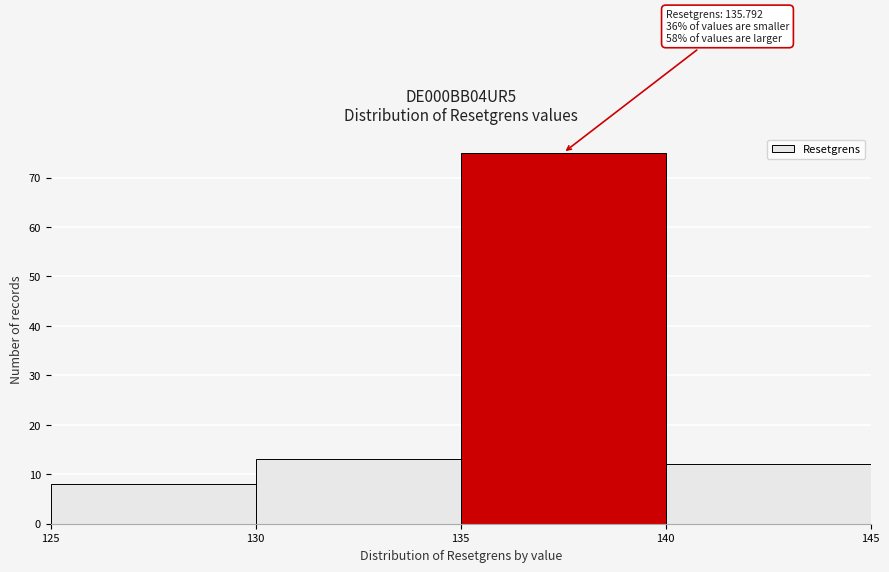

Over which range of the x-axis is the bar tallest?

135 to 140